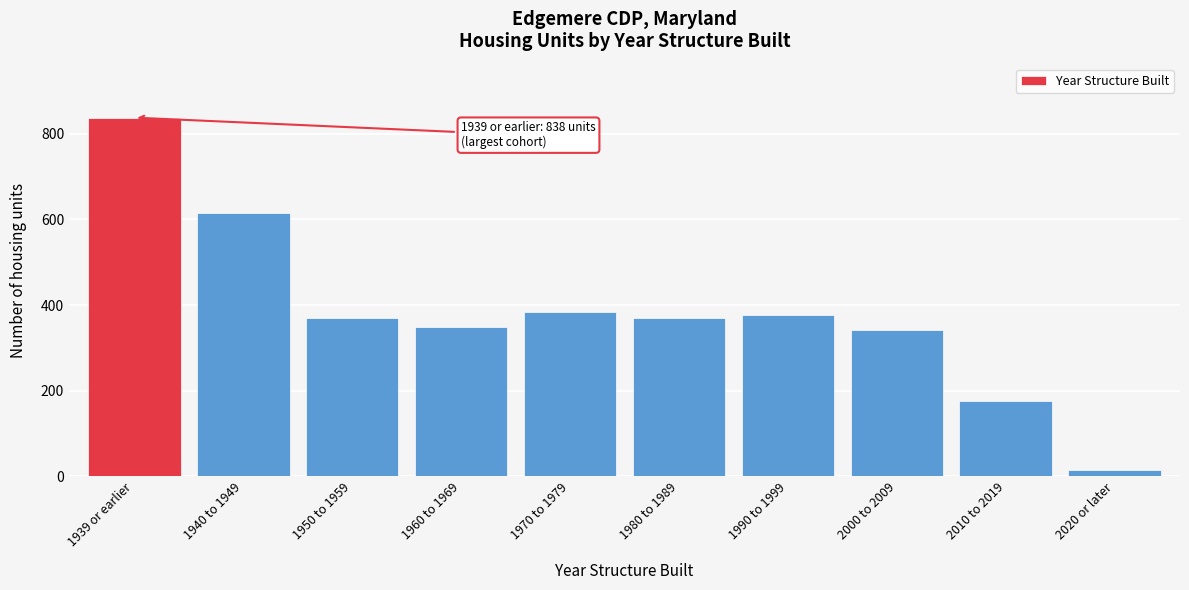

At which category does the chart reach its peak across all series?

1939 or earlier